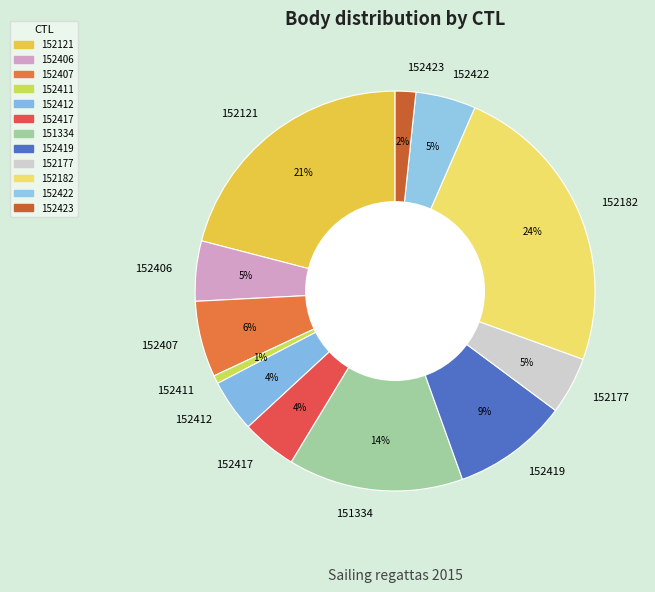

Which slice is the largest?

152182